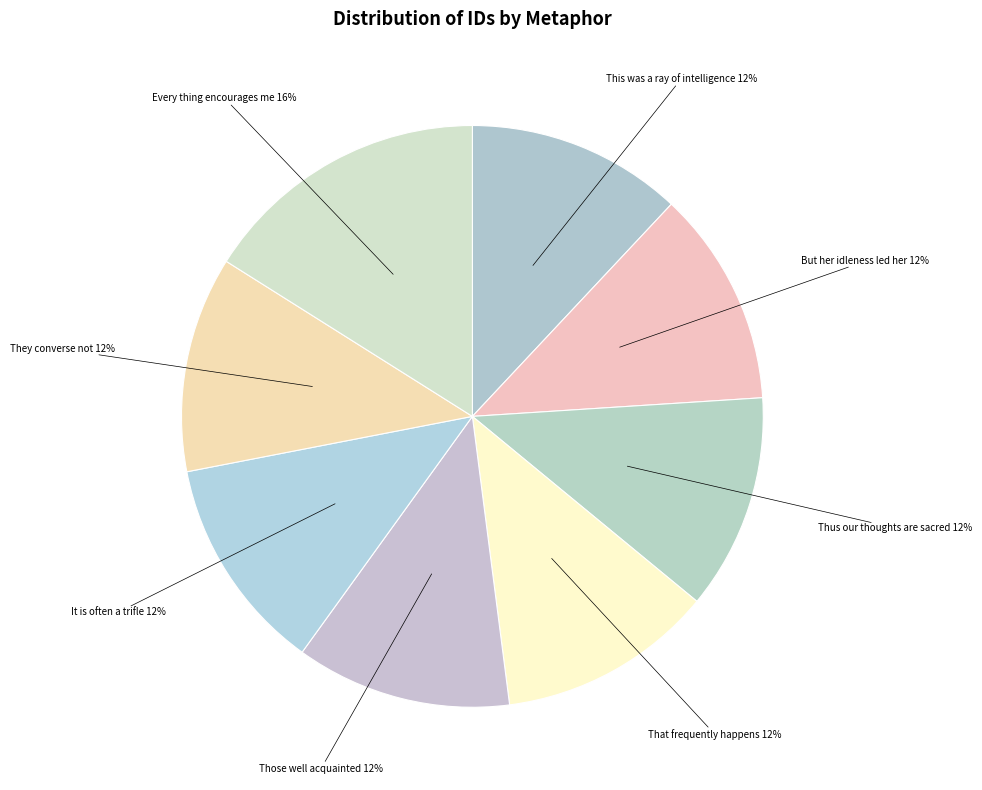

Which category has the biggest portion of the pie?

Every thing encourages me